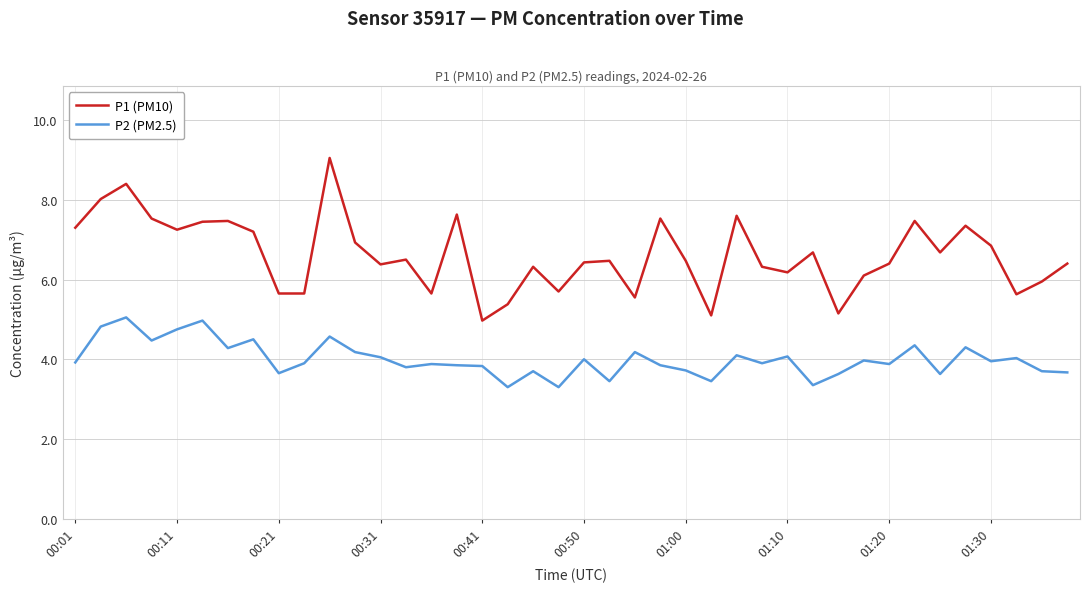

How many lines are shown in the chart?

2